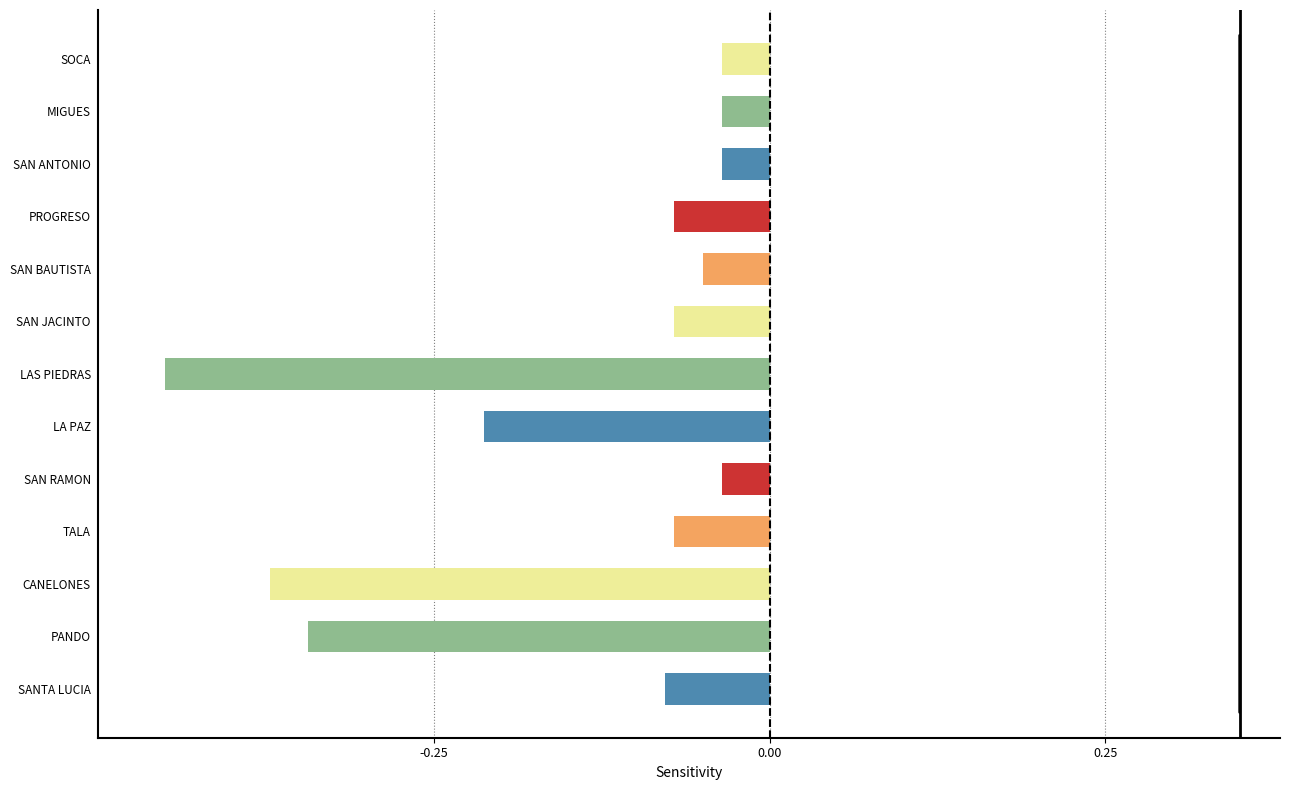

What is the sum of the values at CANELONES and LAS PIEDRAS?

-0.8